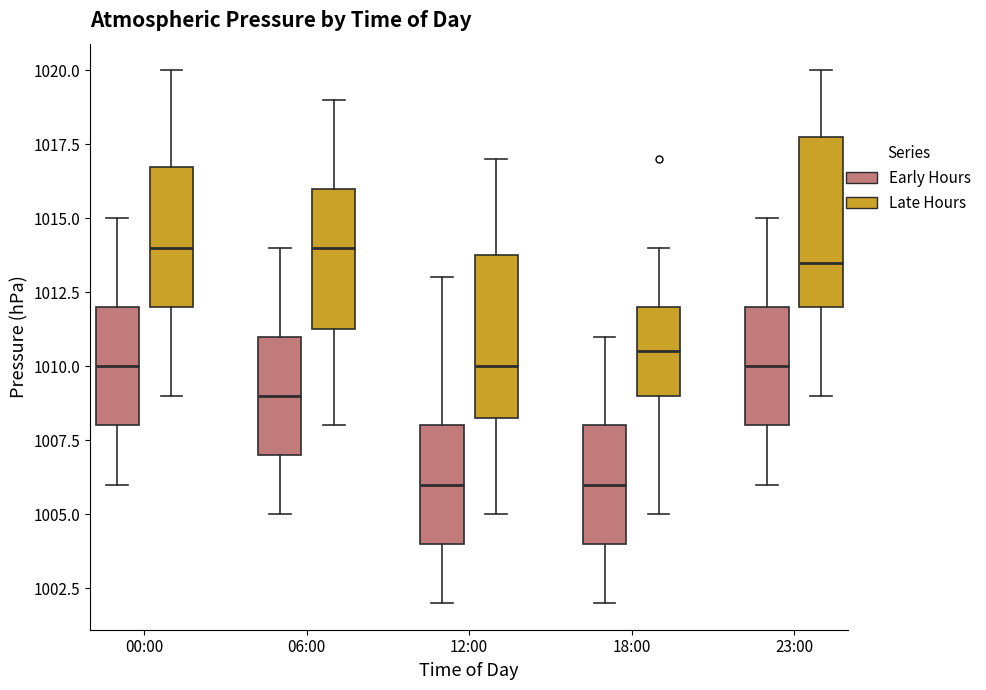

Reading left to right, transcribe this box plot: for each box, give where its median line is, the range the box spans, and where its two whiskers end, as read against the y-axis. The values are not printed on the chart, so give them approximately, as read against the axis.

00:00 (Early Hours): median 1010.0, box 1008.0 to 1012.0, whiskers 1006.0 to 1015.0
00:00 (Late Hours): median 1014.0, box 1012.0 to 1017.0, whiskers 1009.0 to 1020.0
06:00 (Early Hours): median 1009.0, box 1007.0 to 1011.0, whiskers 1005.0 to 1014.0
06:00 (Late Hours): median 1014.0, box 1011.5 to 1016.0, whiskers 1008.0 to 1019.0
12:00 (Early Hours): median 1006.0, box 1004.0 to 1008.0, whiskers 1002.0 to 1013.0
12:00 (Late Hours): median 1010.0, box 1008.5 to 1014.0, whiskers 1005.0 to 1017.0
18:00 (Early Hours): median 1006.0, box 1004.0 to 1008.0, whiskers 1002.0 to 1011.0
18:00 (Late Hours): median 1010.5, box 1009.0 to 1012.0, whiskers 1005.0 to 1014.0
23:00 (Early Hours): median 1010.0, box 1008.0 to 1012.0, whiskers 1006.0 to 1015.0
23:00 (Late Hours): median 1013.5, box 1012.0 to 1018.0, whiskers 1009.0 to 1020.0